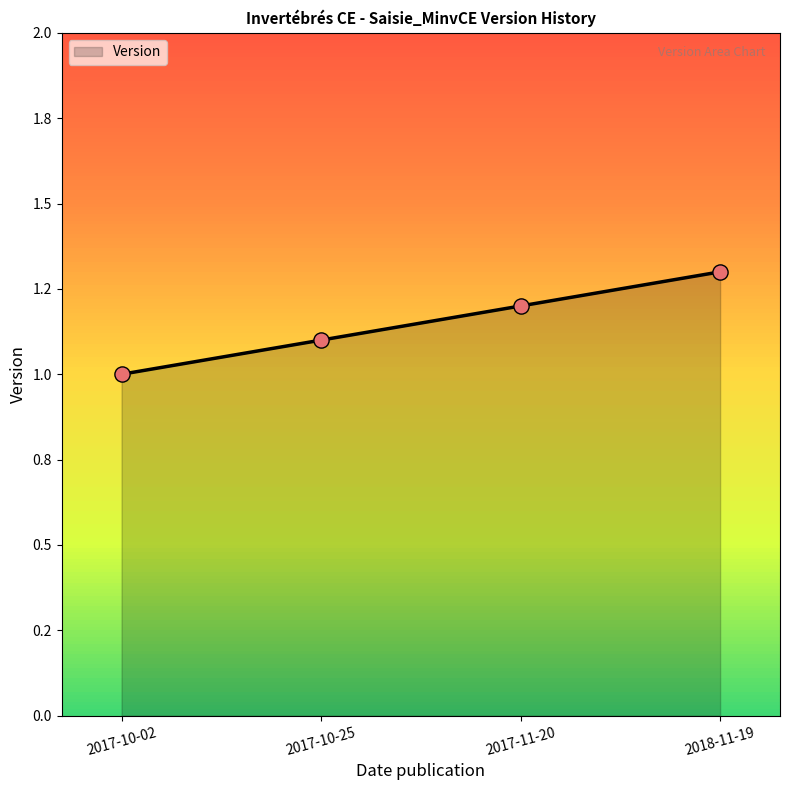

Which has a higher value, 2017-10-02 or 2017-11-20?

2017-11-20